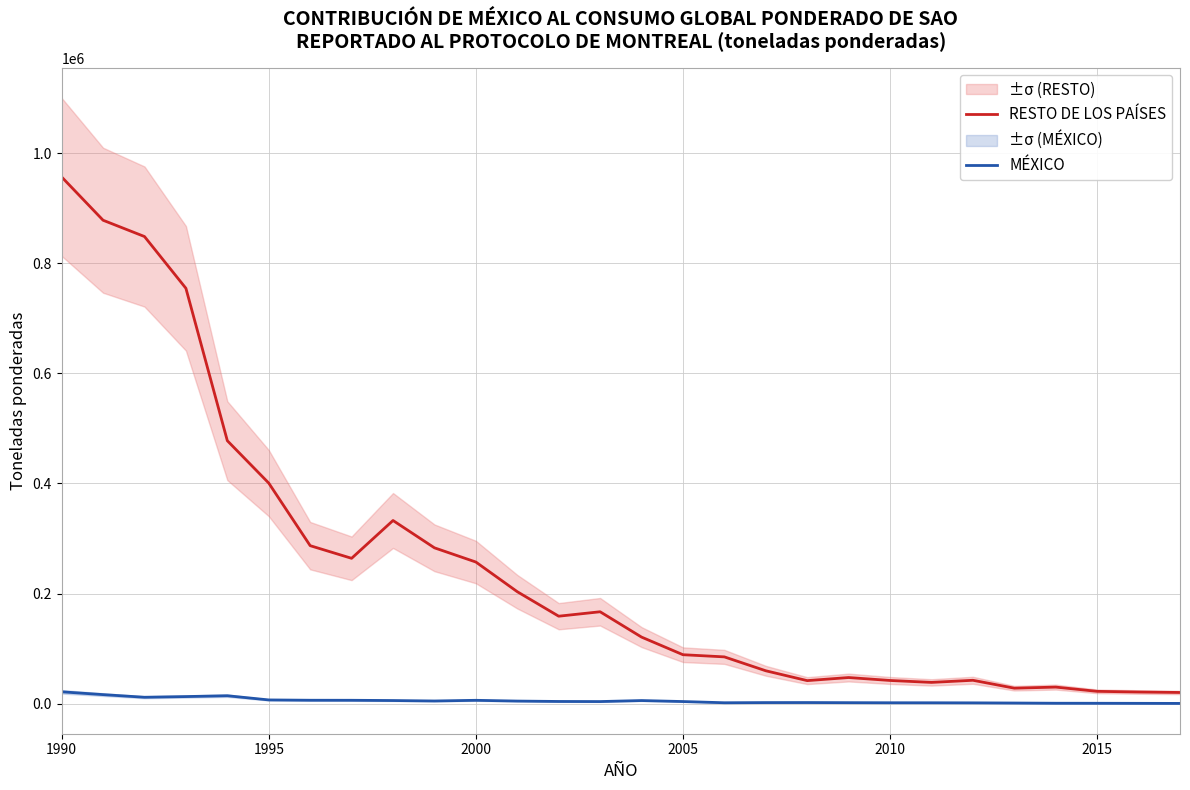

Which series has the largest total across all categories?

RESTO DE LOS PAÍSES